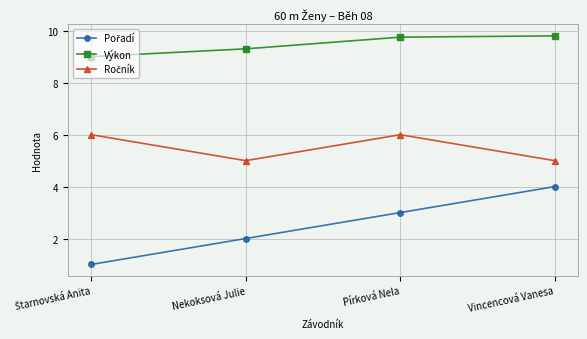

What is the label of the 3rd point from the left?

Pírková Nela